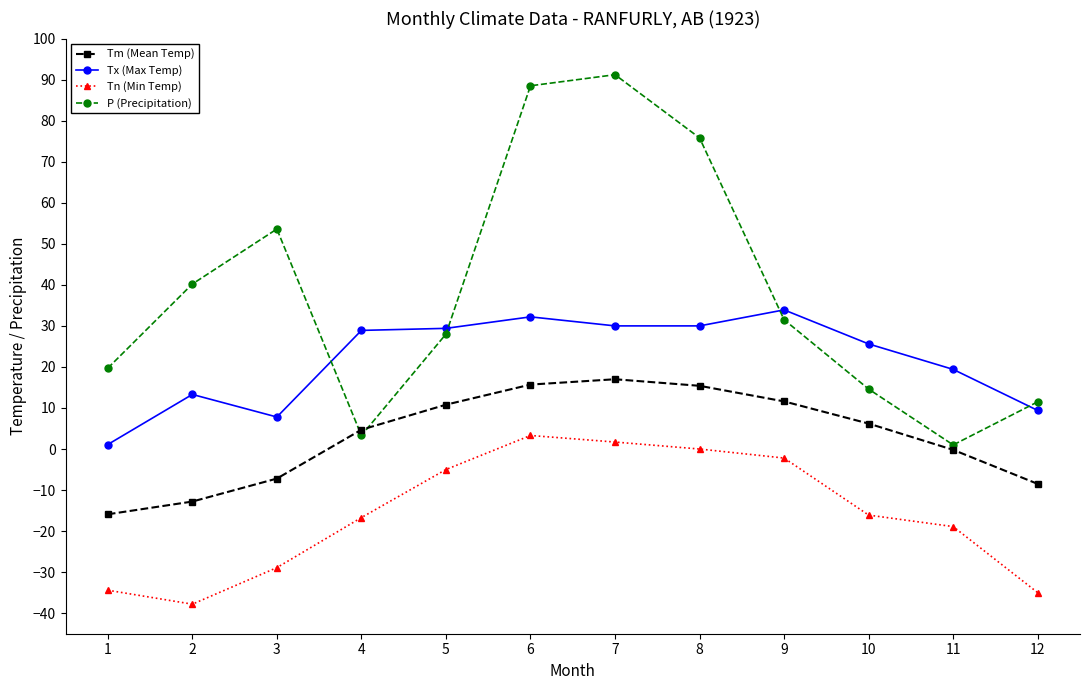

True or false: Tx (Max Temp) has a value of 25.6 at 10.

True